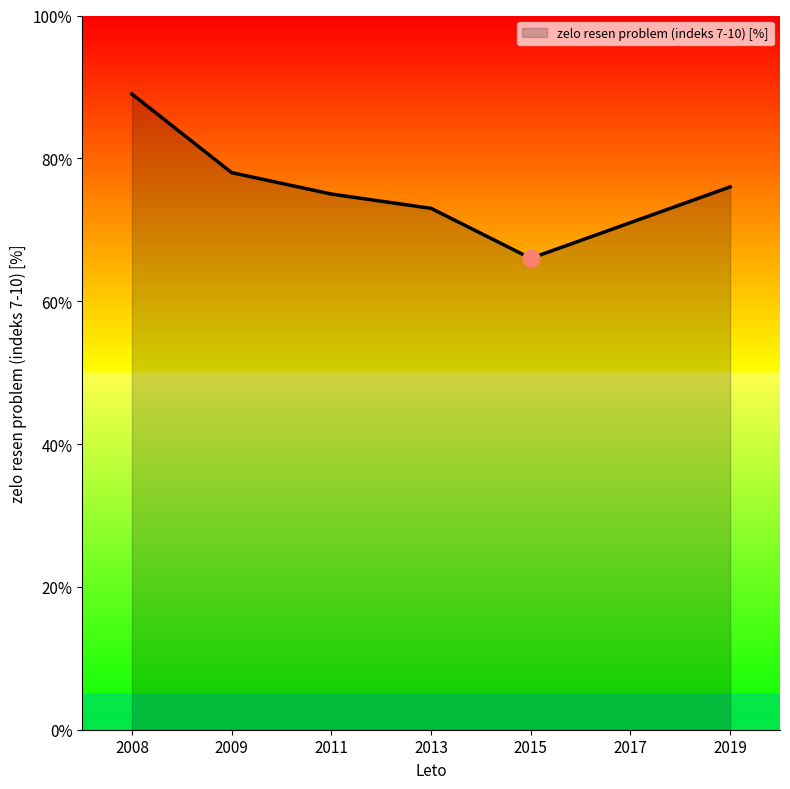

What is the difference between the second highest and second lowest values?

7